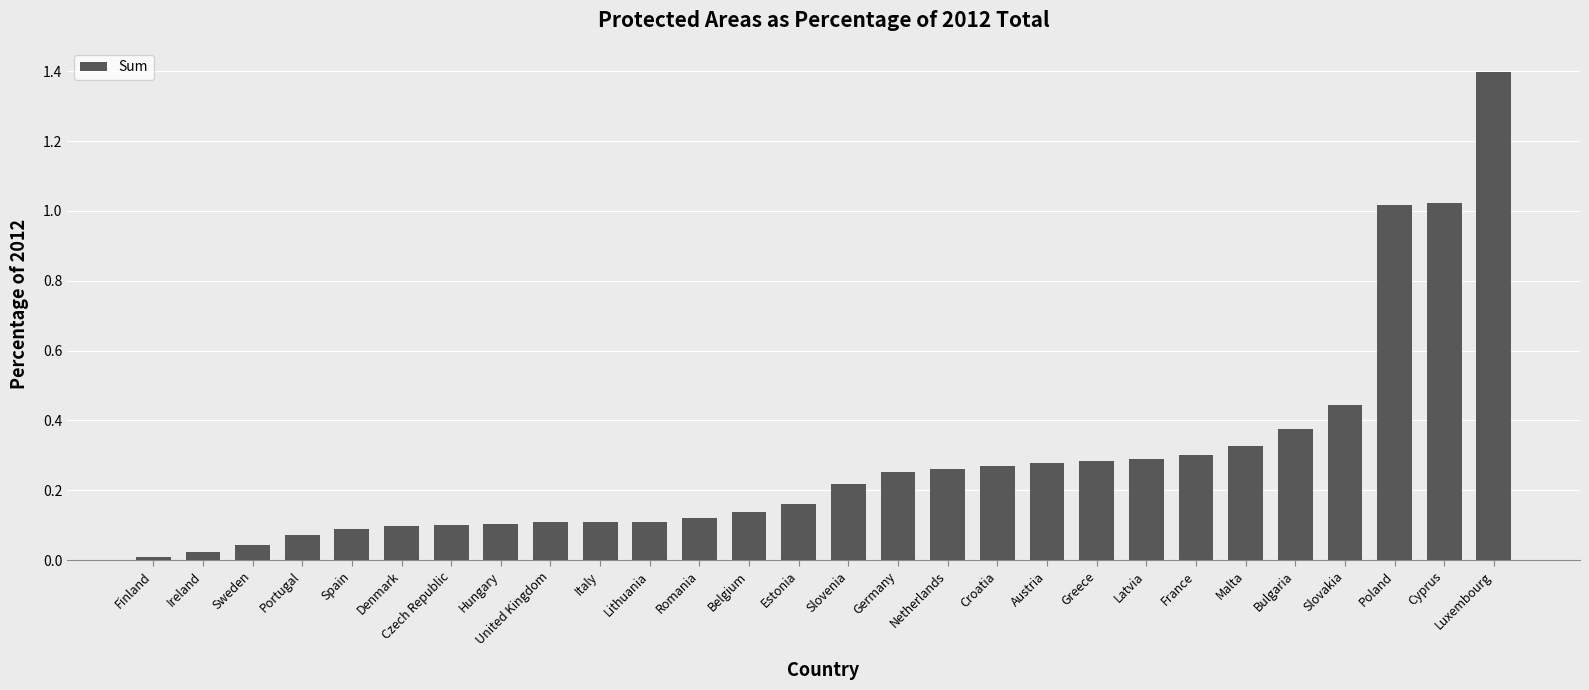

What is the label of the 20th bar from the right?

United Kingdom